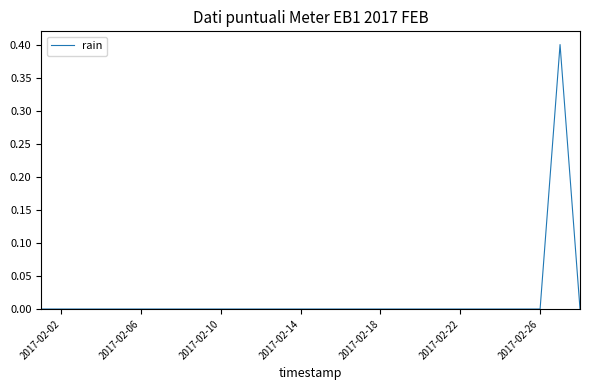

What is the maximum value shown in the chart?

0.4